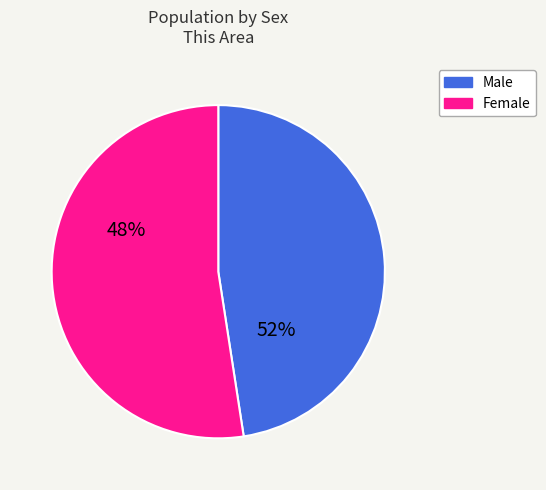

What is the largest slice in the pie chart?

Female